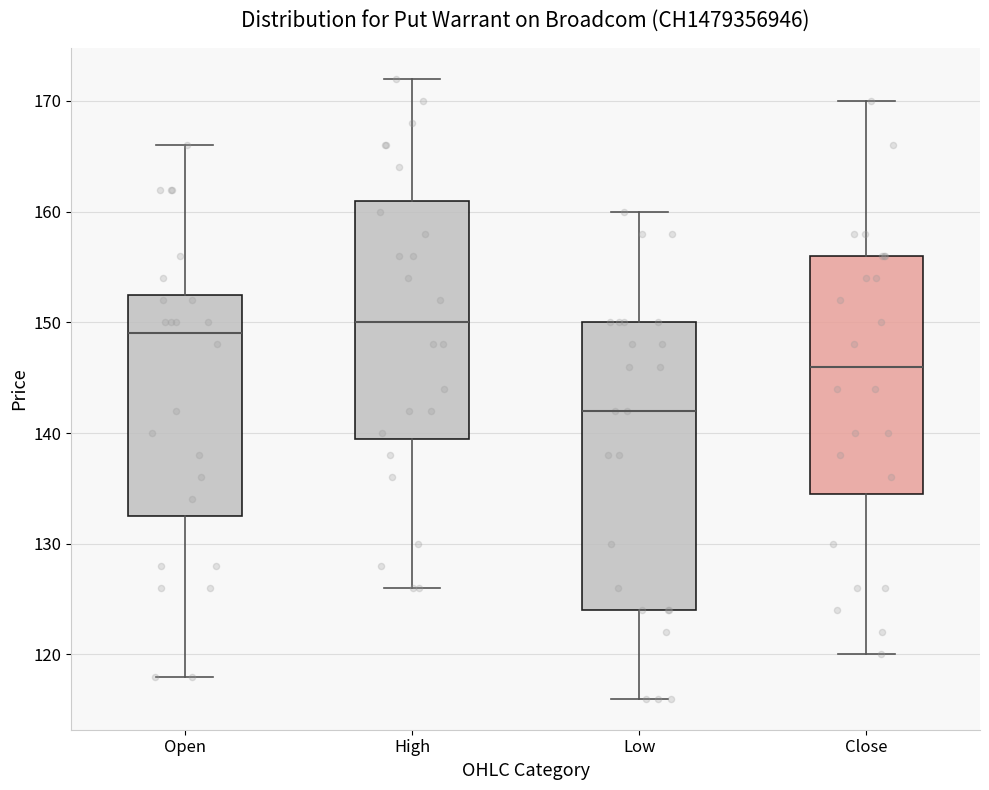

Which box has the highest median line?

High